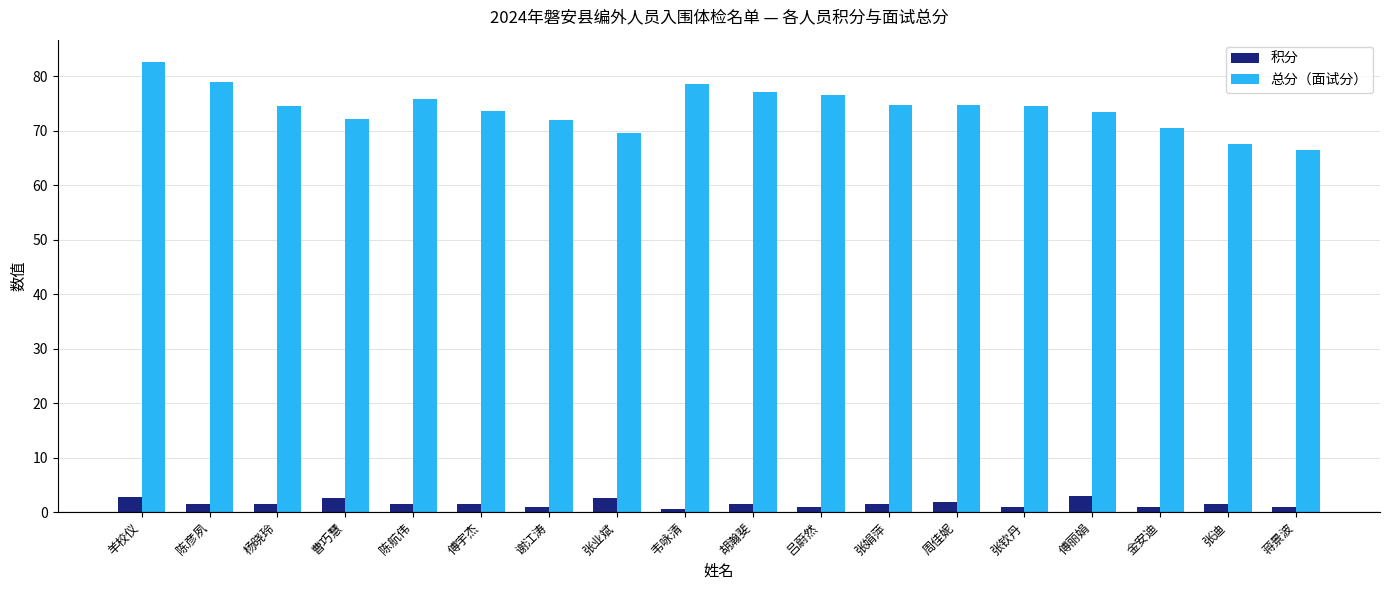

What position from the left is 韦咏清?

9